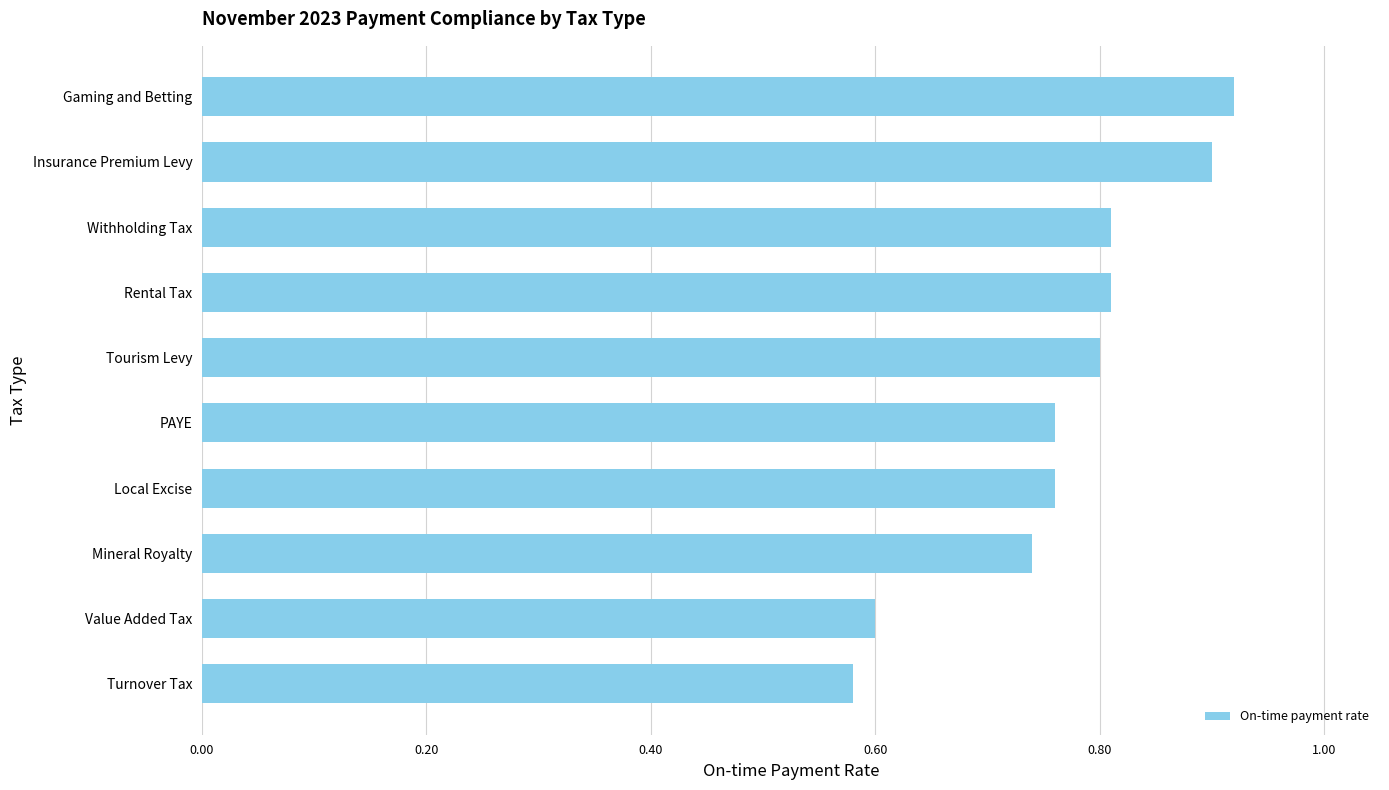

What is the change in value from Value Added Tax to Withholding Tax?

+0.2